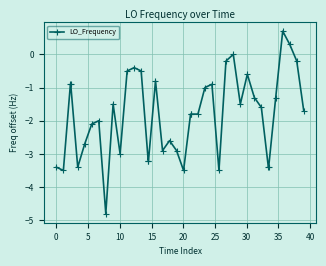

What is the maximum value shown in the chart?

0.7